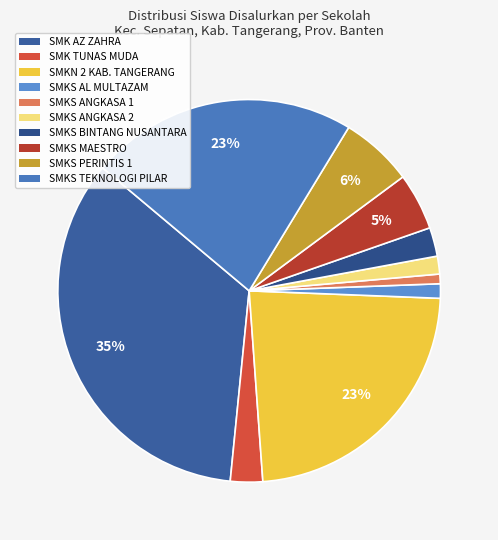

Rank the categories by value from lowest to highest.

SMKS ANGKASA 1 SEPATAN, SMKS AL MULTAZAM SEPATAN, SMKS ANGKASA 2 SEPATAN, SMKS BINTANG NUSANTARA SCHOOL, SMK TUNAS MUDA UNGGUL, SMKS MAESTRO, SMKS PERINTIS 1 SEPATAN, SMKS TEKNOLOGI PILAR BANGSA, SMKN 2 KABUPATEN TANGERANG, SMK AZ ZAHRA SEPATAN